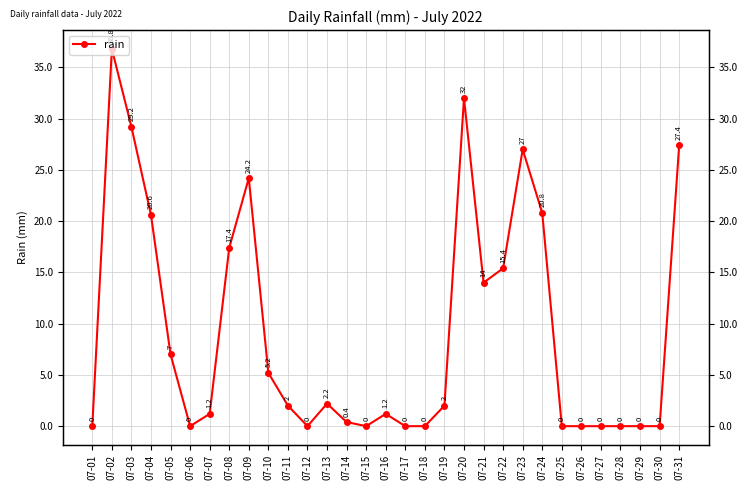

Rank the categories by value from highest to lowest.

07-02, 07-20, 07-03, 07-31, 07-23, 07-09, 07-24, 07-04, 07-08, 07-22, 07-21, 07-05, 07-10, 07-13, 07-11, 07-19, 07-07, 07-16, 07-14, 07-01, 07-06, 07-12, 07-15, 07-17, 07-18, 07-25, 07-26, 07-27, 07-28, 07-29, 07-30